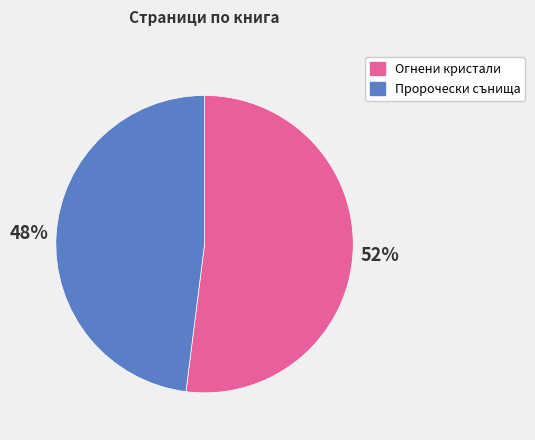

Approximately how many times larger is the value at Пророчески сънища compared to Огнени кристали?

0.9